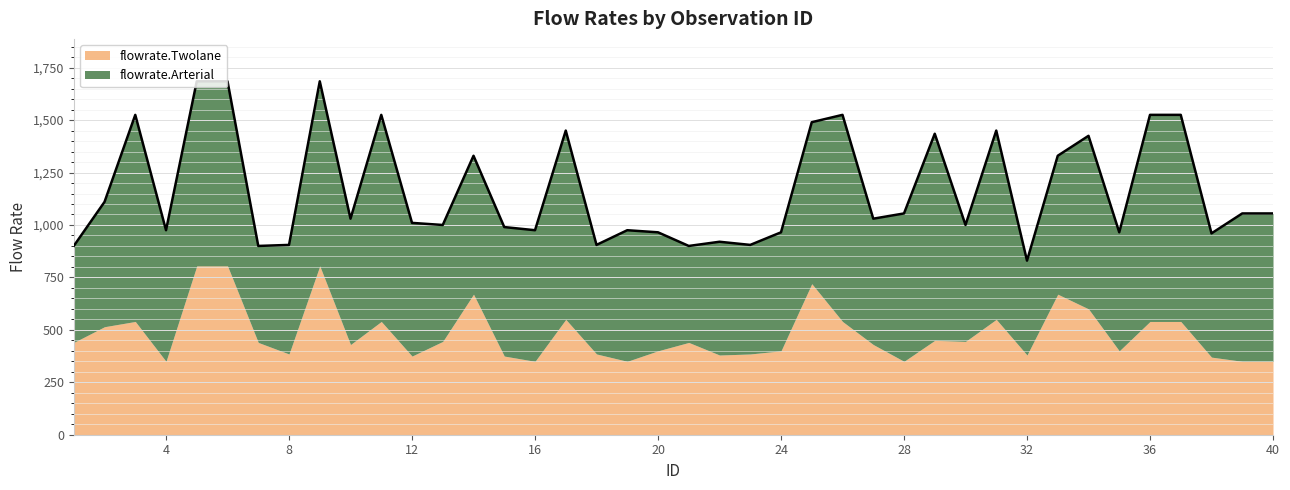

What is the spread (max minus min) of values at 7?

20